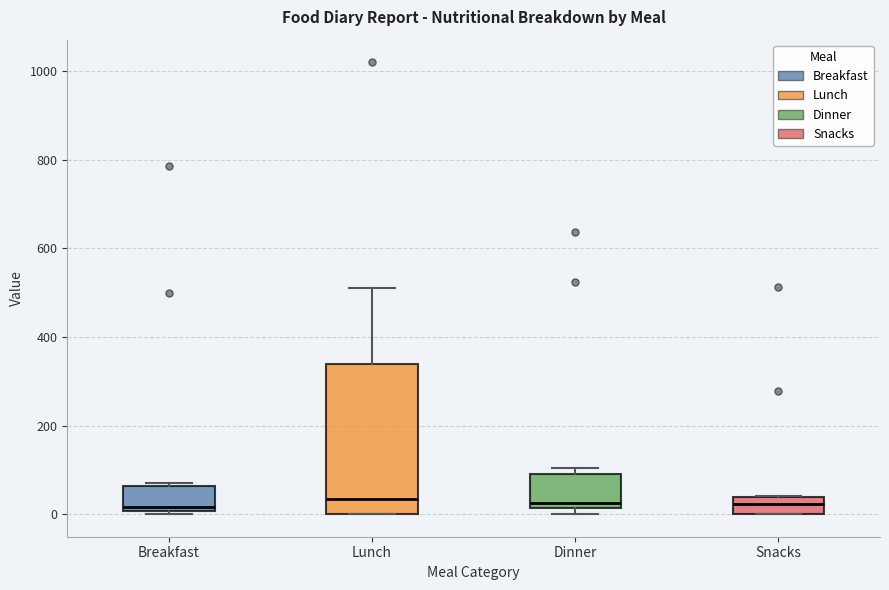

Reading left to right, transcribe this box plot: for each box, give where its median line is, the range the box spans, and where its two whiskers end, as read against the y-axis. The values are not printed on the chart, so give them approximately, as read against the axis.

Breakfast: median 20, box 0 to 60, whiskers 0 (just below the box's lower edge) to 80
Lunch: median 40, box 0 to 340, whiskers 0 to 520
Dinner: median 20 (just above the box's lower edge), box 20 to 100, whiskers 0 to 100 (just above the box's upper edge)
Snacks: median 20, box 0 to 40, whiskers 0 to 40